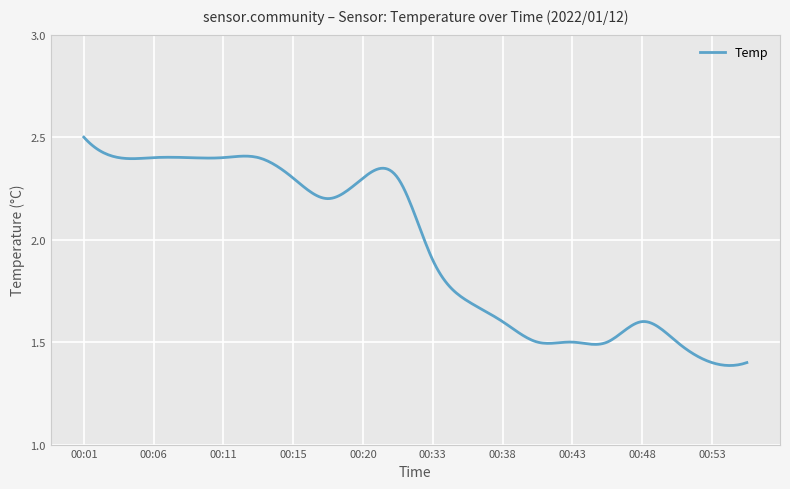

What is the difference between the maximum and minimum values?

1.1